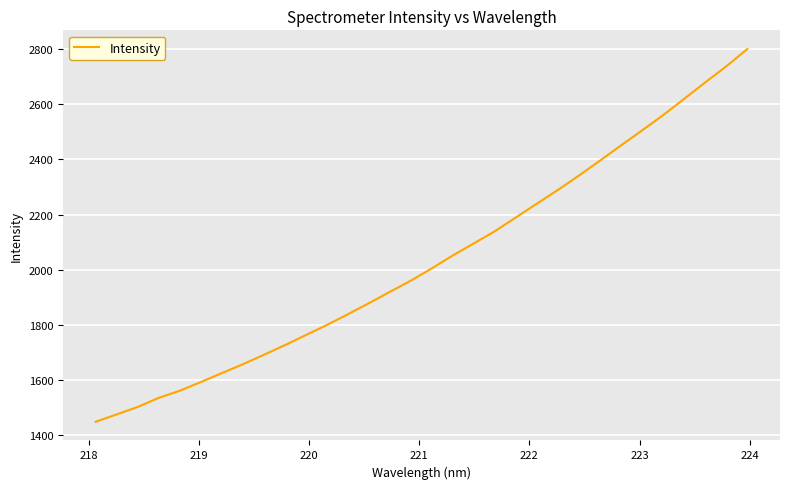

What is the greatest value displayed?

2799.8